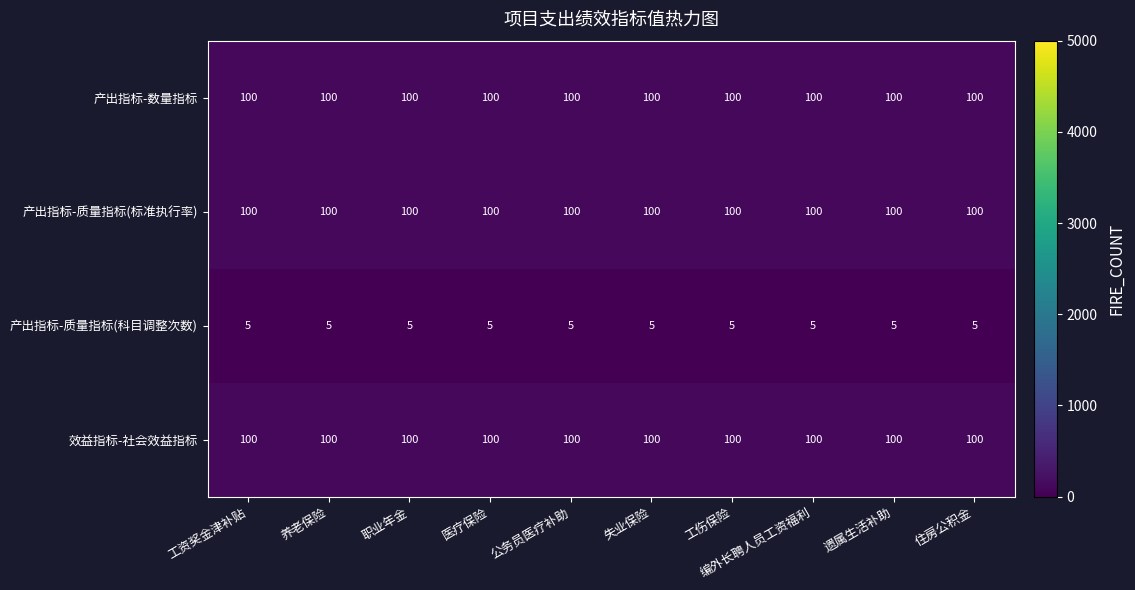

What value does the 产出指标-质量指标(科目调整次数) series have at 工伤保险?

5